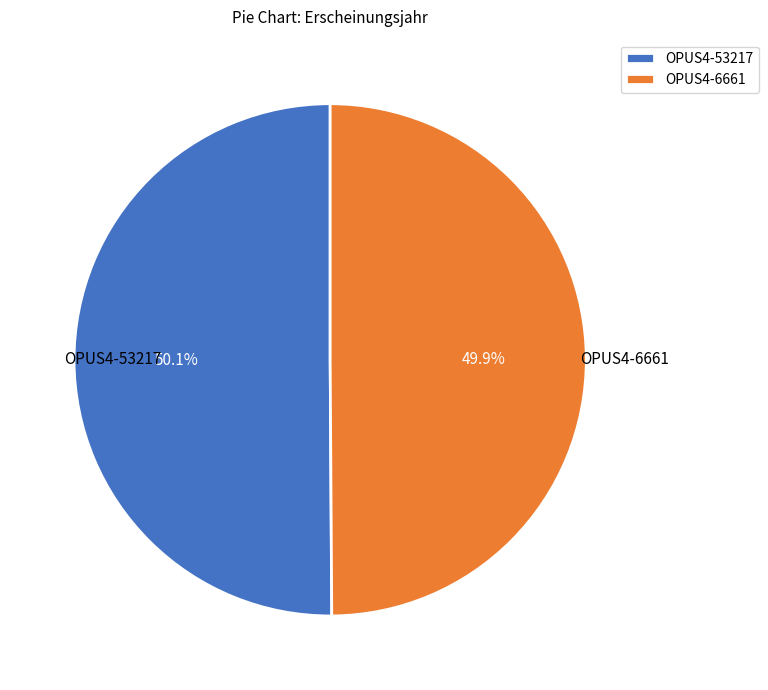

Approximately how many times larger is the value at OPUS4-6661 compared to OPUS4-53217?

1.0